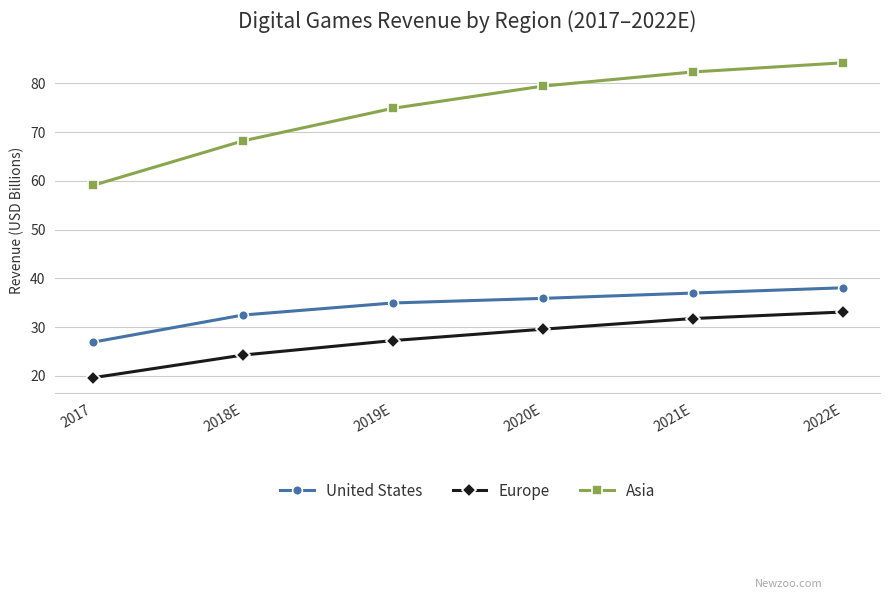

What is the average value of the Europe series?

27.6